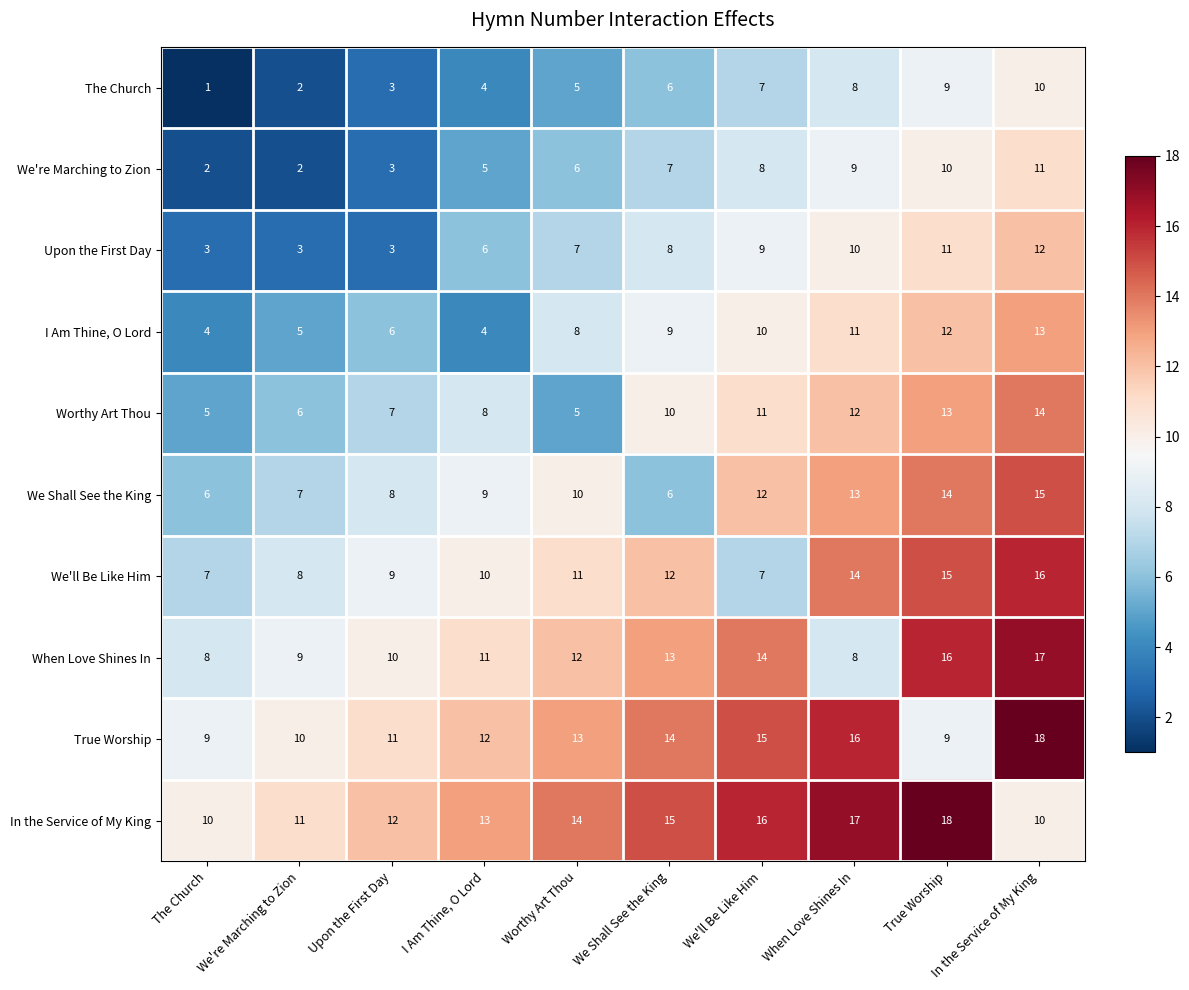

The value of When Love Shines In at True Worship is 24. True or false?

False